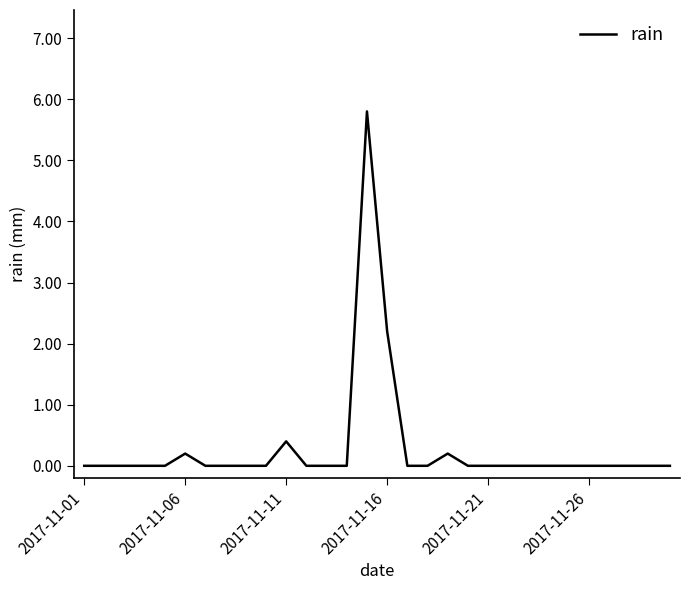

What is the difference between the maximum and minimum values?

5.8